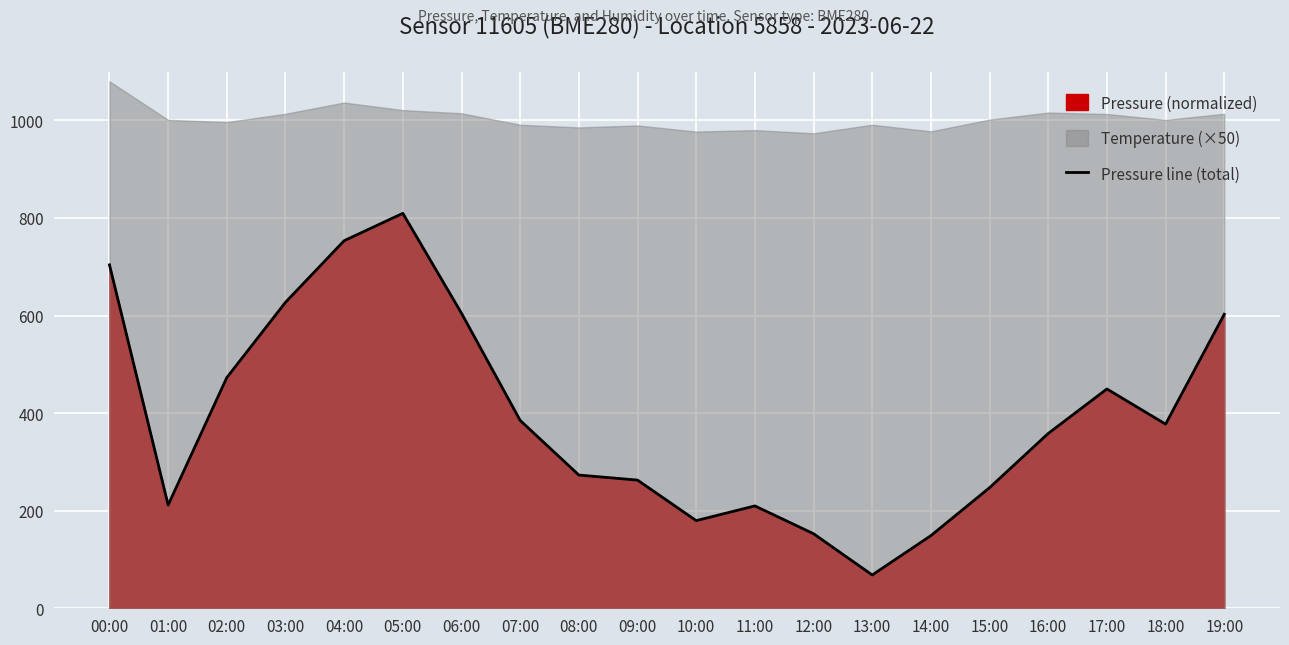

What is the difference between the maximum and minimum values?

741.2